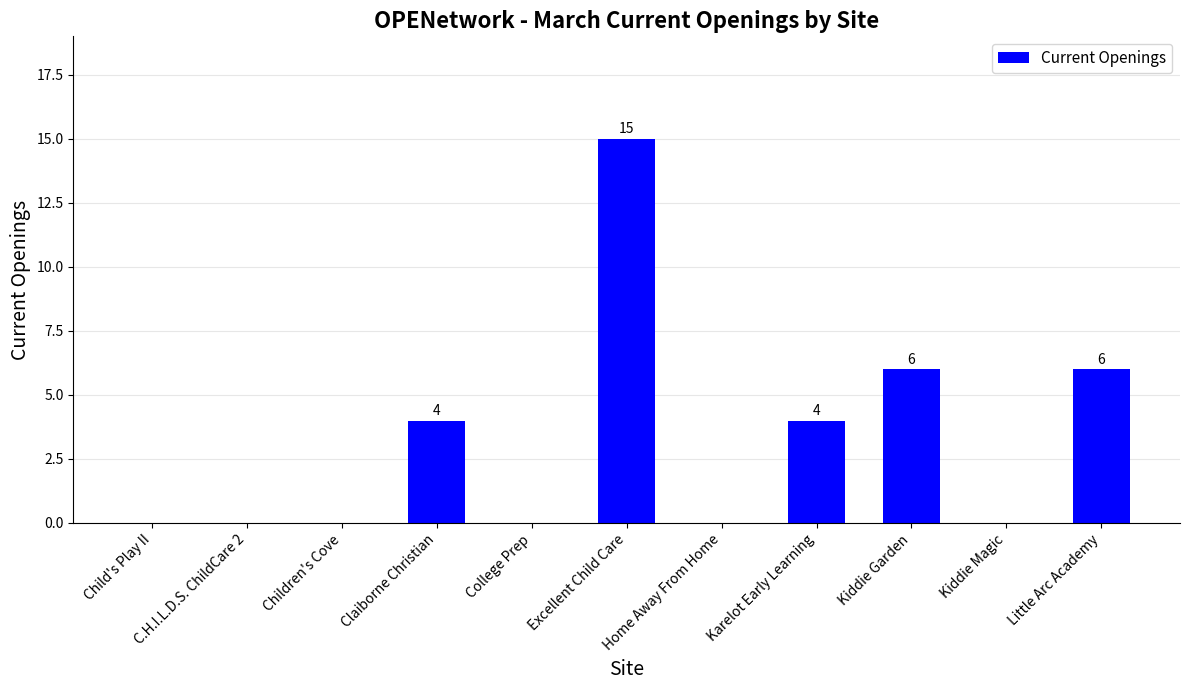

Is it true that the value at Kiddie Magic is 0?

True